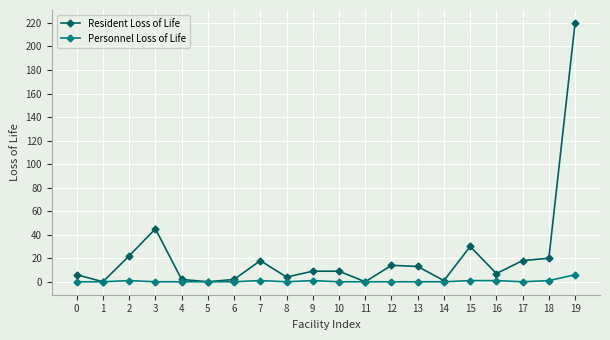

What is the maximum value shown in the chart?

220